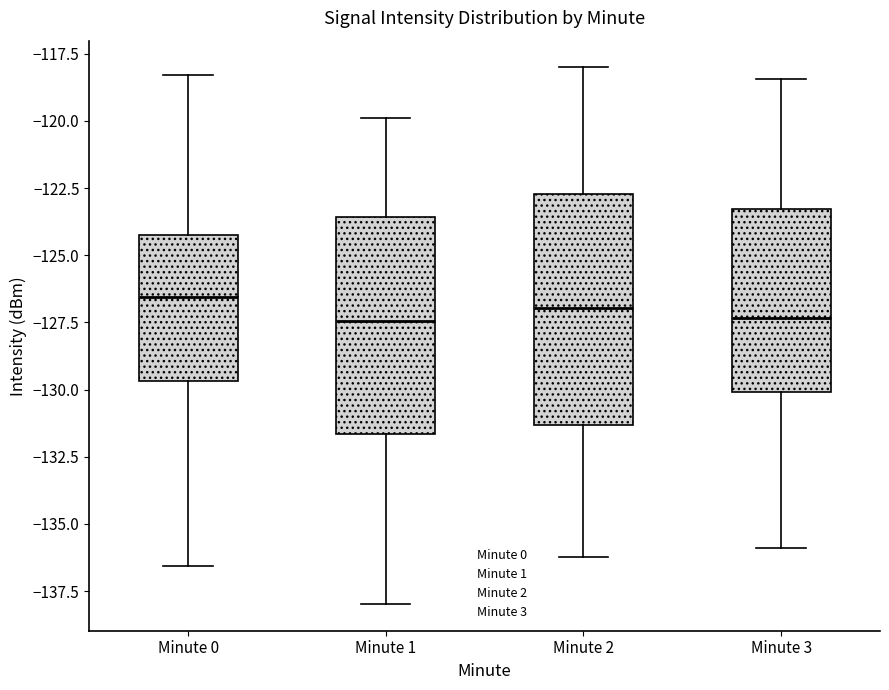

Reading left to right, read every box against the y-axis: the position of its median line, the range the box covers, and the ends of its whiskers. The values are not printed on the chart, so give them approximately, as read against the axis.

Minute 0: median -126.5, box -129.5 to -124.5, whiskers -136.5 to -118.5
Minute 1: median -127.5, box -131.5 to -123.5, whiskers -138.0 to -120.0
Minute 2: median -127.0, box -131.5 to -122.5, whiskers -136.0 to -118.0
Minute 3: median -127.5, box -130.0 to -123.5, whiskers -136.0 to -118.5